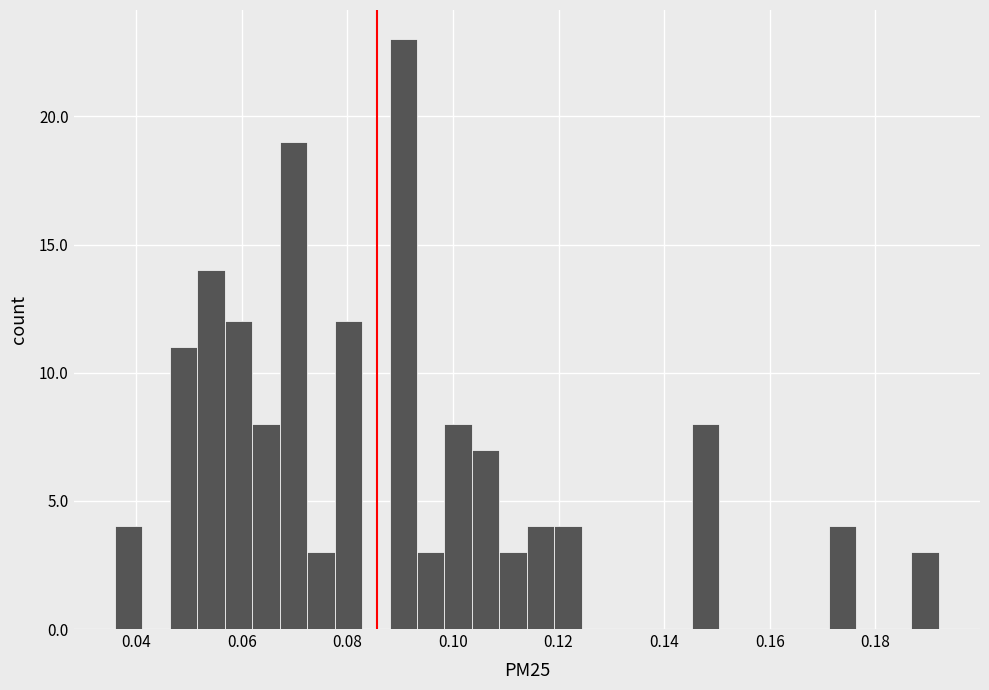

Read against the x-axis, roughly where is the centre of the tallest bar?

0.090